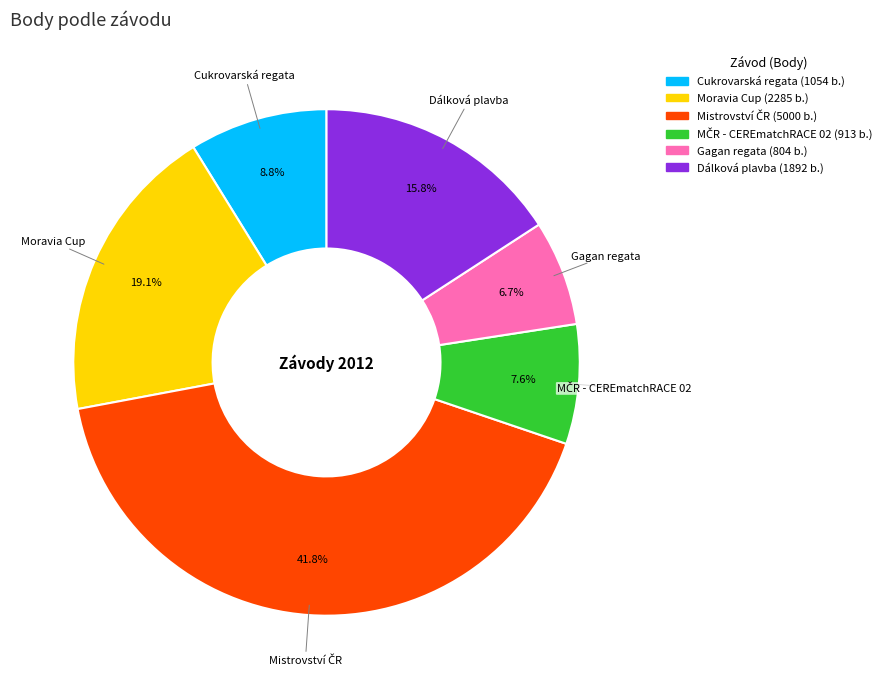

Is there any slice that represents more than half of the pie?

No